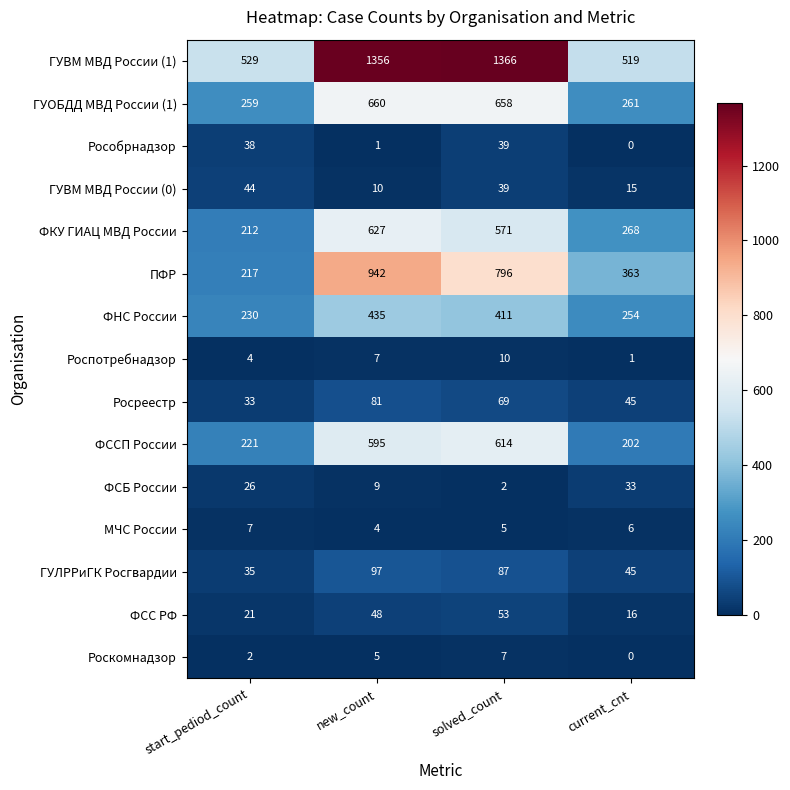

At which label does ФСС РФ reach its peak?

solved_count